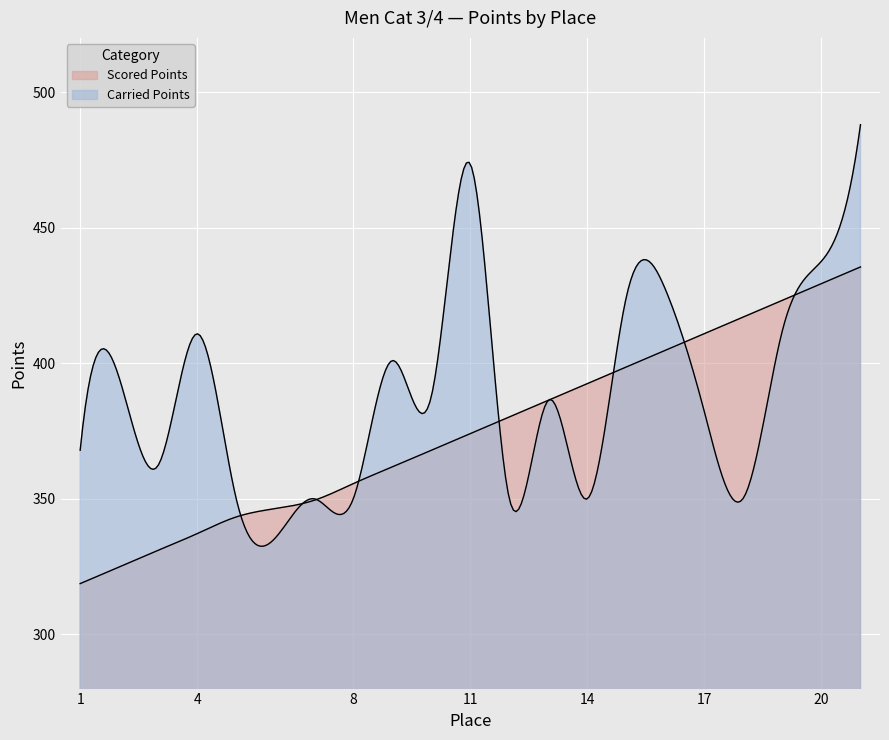

What is the approximate value of Scored Points at 16?

404.8